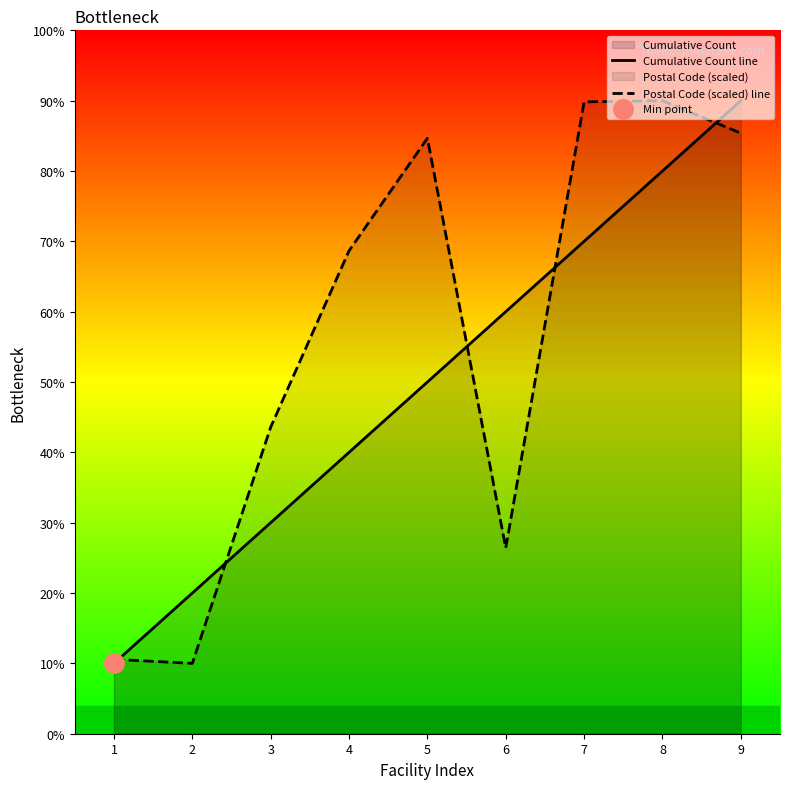

Between 3 and 8, which series saw the biggest shift?

Cumulative Count line